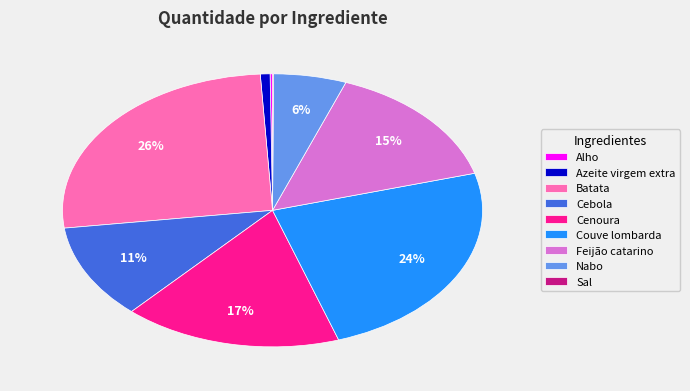

Approximately how many times larger is the value at Couve lombarda compared to Batata?

0.9